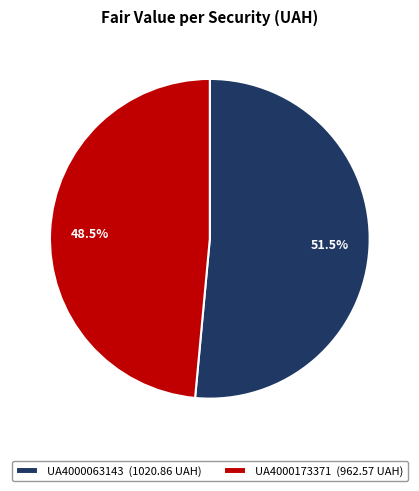

Which category has the biggest portion of the pie?

UA4000063143